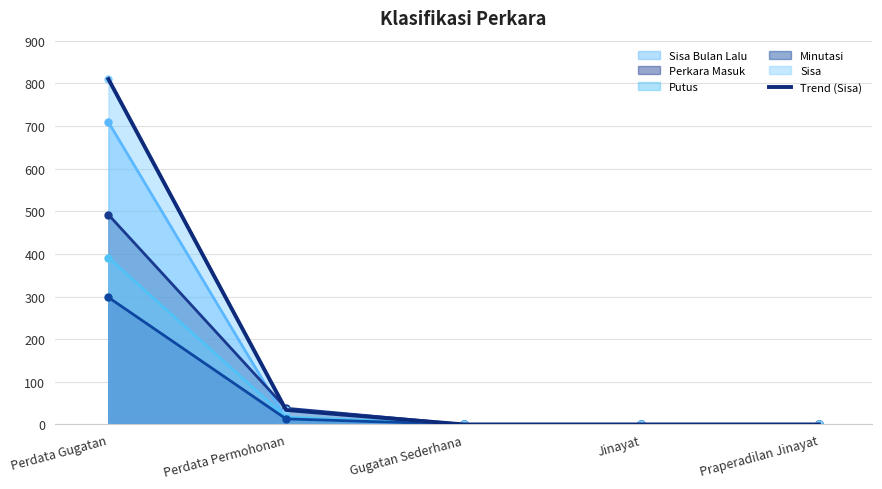

What is the difference between the second highest and second lowest values?

34